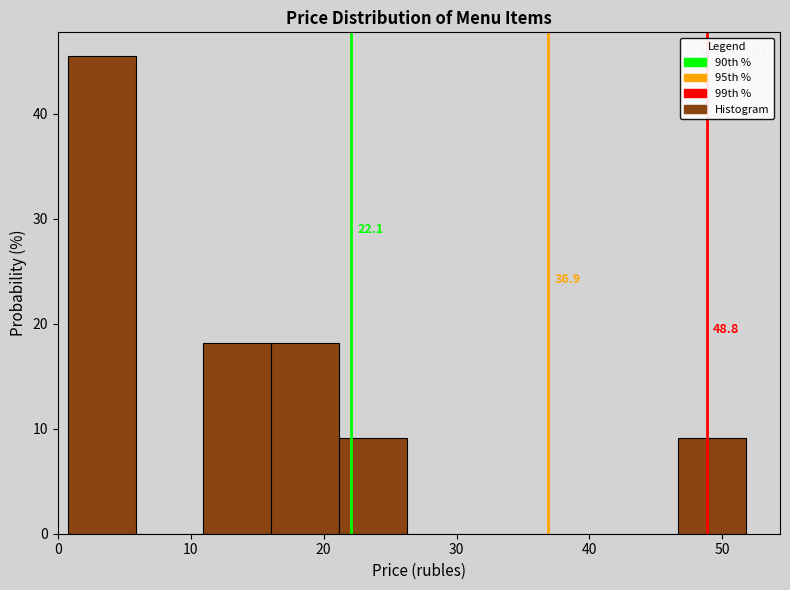

Over which range of the x-axis is the bar tallest?

1 to 6